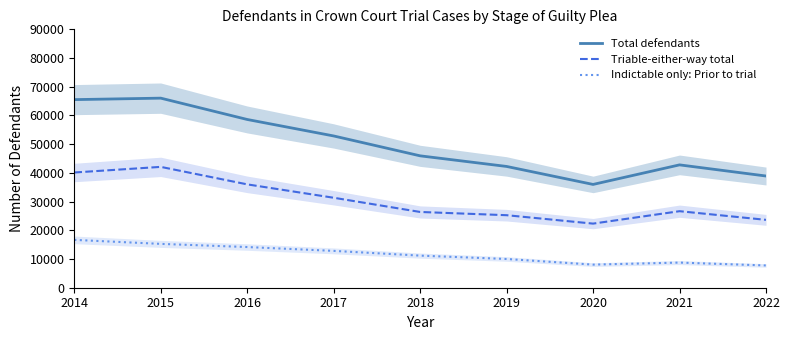

The value of Total defendants at 2019 is 72545. True or false?

False